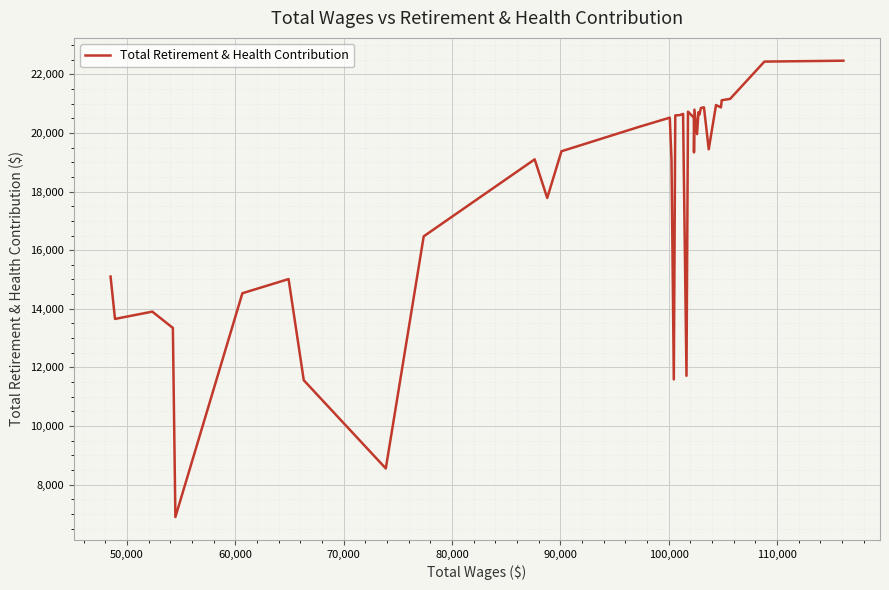

How many interior local valleys (lower than both neighbors) does the data have?

11